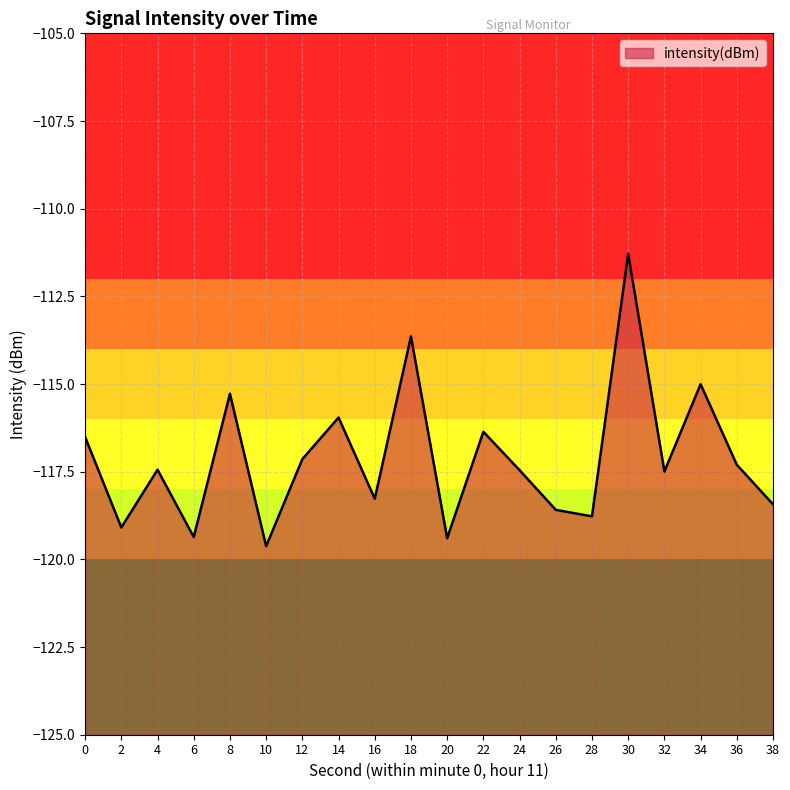

What is the change in value from 6 to 32?

+1.9